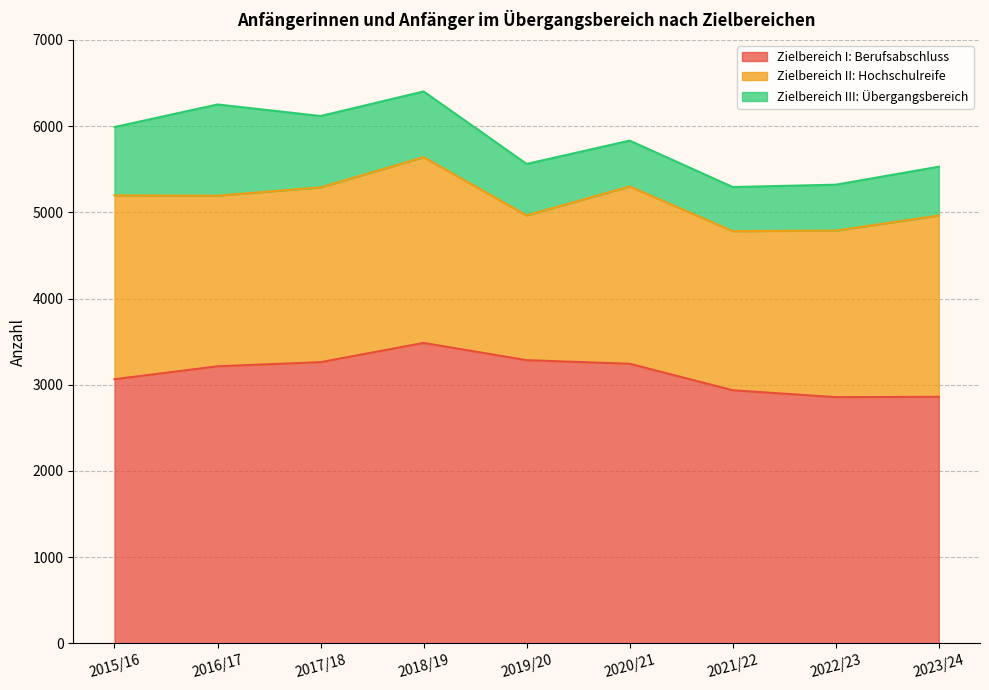

Reading left to right, what are all the values shown in this chart?

Zielbereich I: Berufsabschluss: 2015/16=3064.0	2016/17=3214.0	2017/18=3262.0	2018/19=3485.0	2019/20=3285.0	2020/21=3243.5	2021/22=2936.0	2022/23=2856.0	2023/24=2860.0
Zielbereich II: Hochschulreife: 2015/16=2133.0	2016/17=1980.0	2017/18=2028.0	2018/19=2155.0	2019/20=1680.0	2020/21=2057.0	2021/22=1846.0	2022/23=1932.0	2023/24=2103.0
Zielbereich III: Übergangsbereich: 2015/16=793.0	2016/17=1058.0	2017/18=828.0	2018/19=763.0	2019/20=597.0	2020/21=532.0	2021/22=512.0	2022/23=533.0	2023/24=567.0